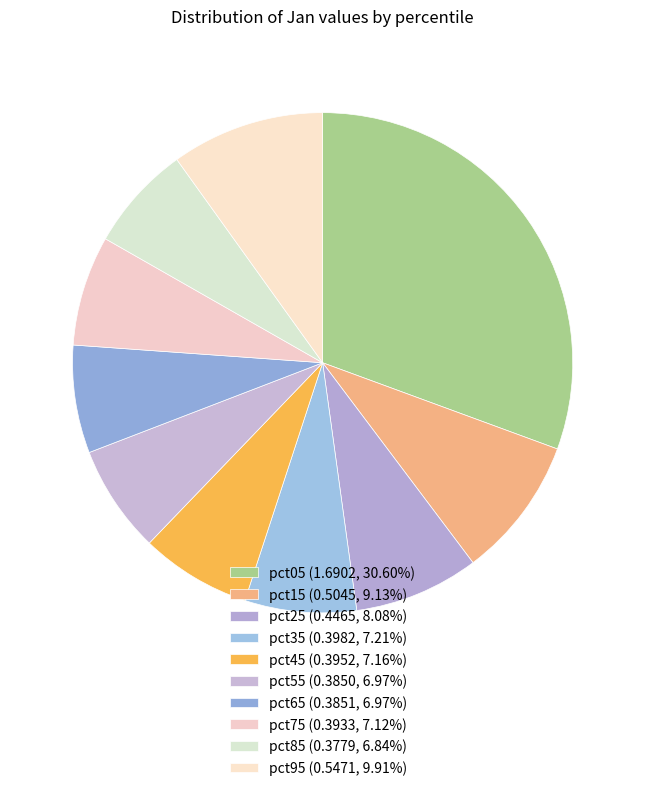

What is the change in value from pct05 to pct45?

-1.3